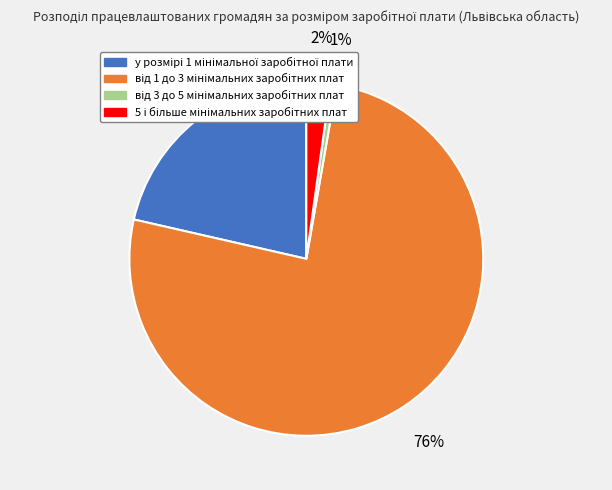

How many segments does this pie chart have?

4